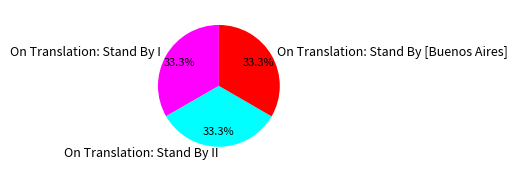

Is the sum of On Translation: Stand By I and On Translation: Stand By [Buenos Aires] greater than half?

Yes